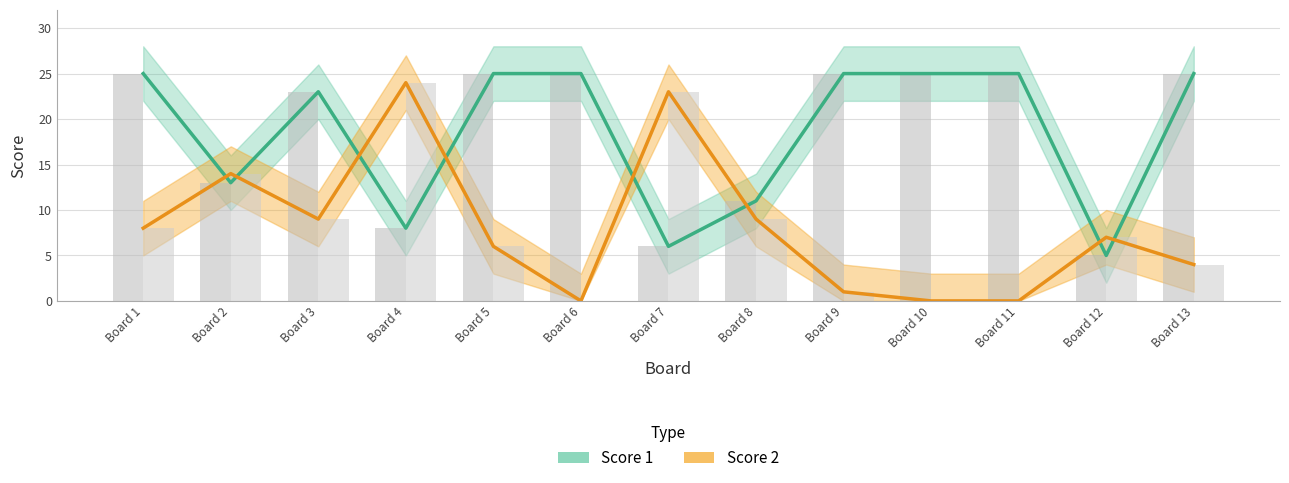

How many groups of bars are there?

13